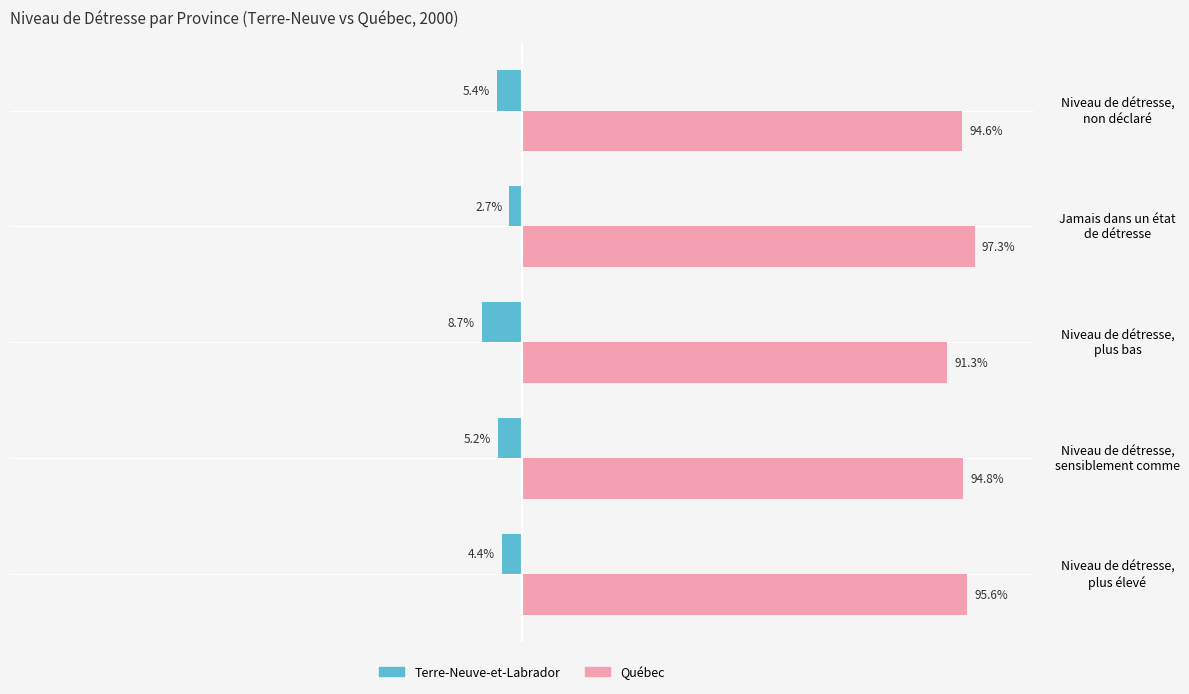

Which series has the largest total across all categories?

Québec